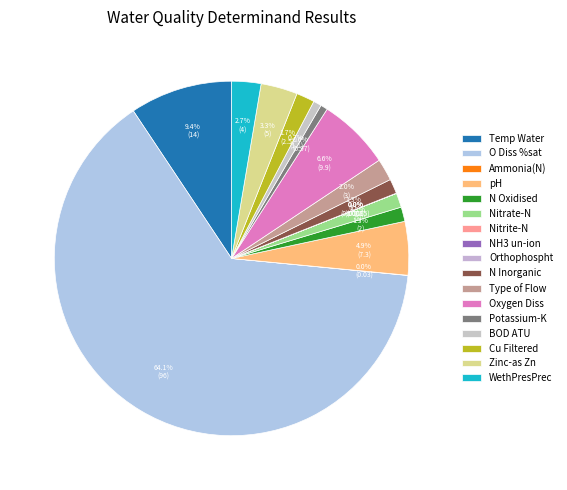

To the nearest percent, what is the average slice percentage?

6%